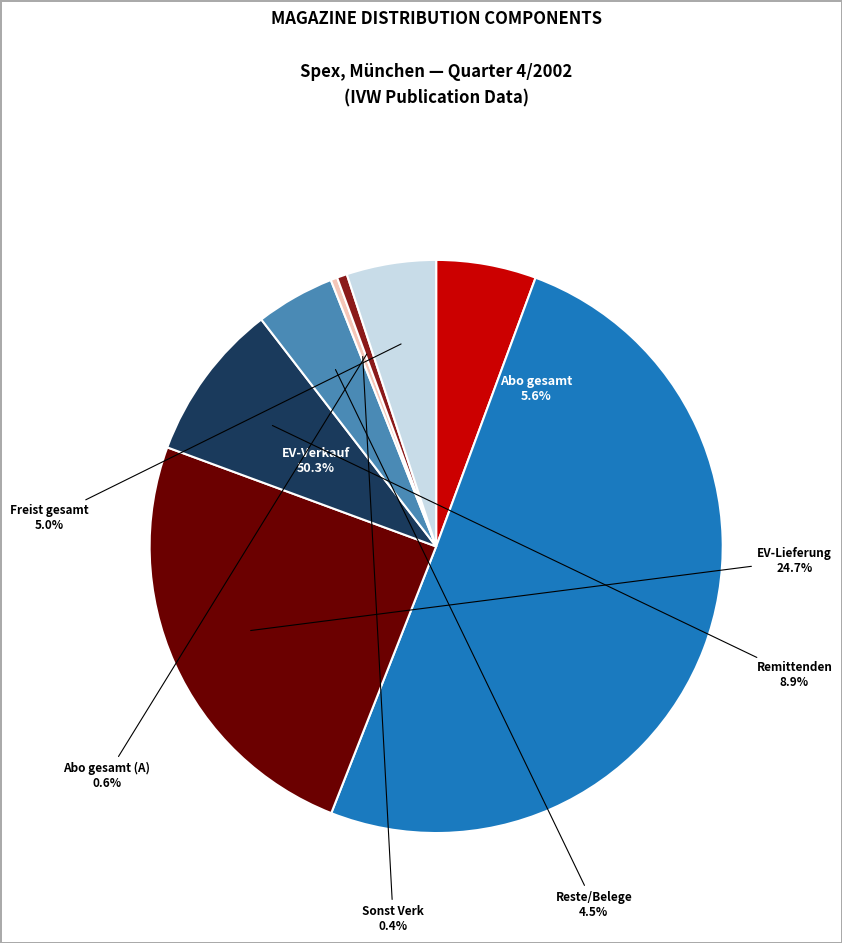

How many slices are in this pie chart?

8